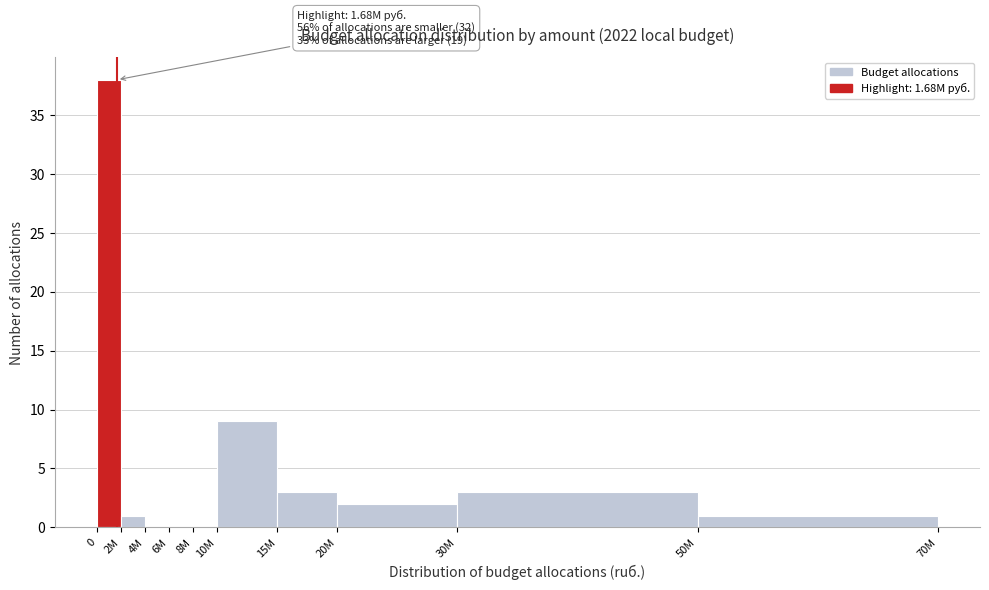

Reading left to right, what are all the values shown in this chart?

0=38	2M=1	4M=0	6M=0	8M=0	10M=9	15M=3	20M=2	30M=3	50M=1